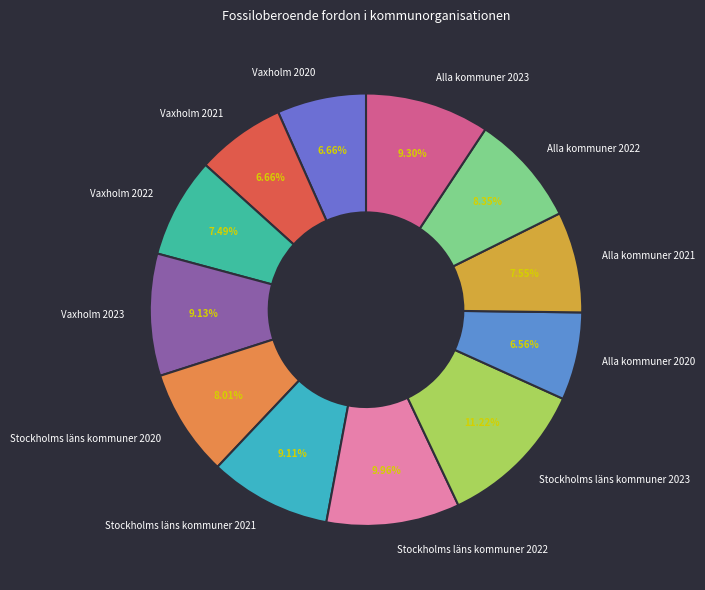

What is the largest slice in the pie chart?

Stockholms läns kommuner 2023